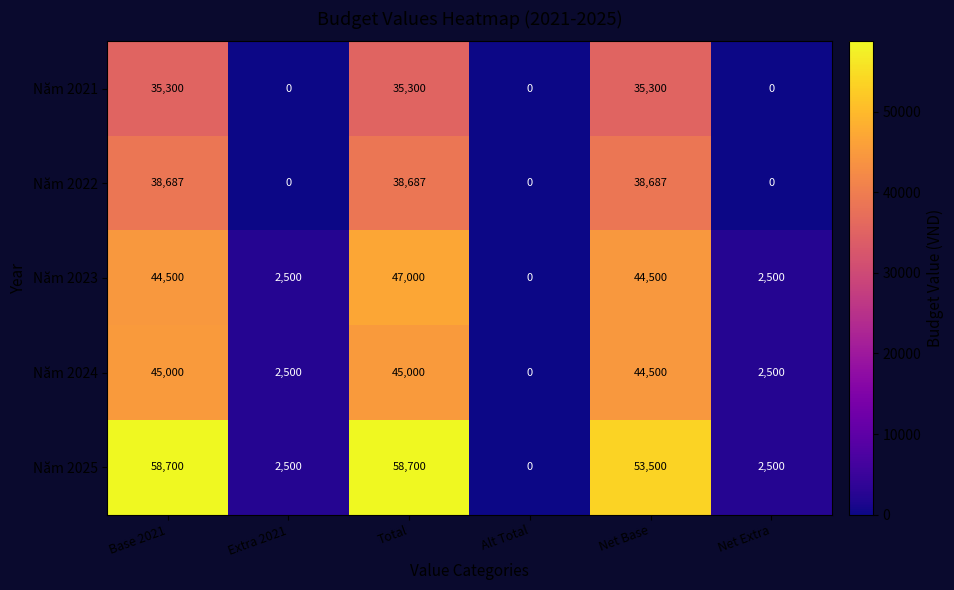

What is the difference between the Năm 2023 values at Extra 2021 and Total?

44500